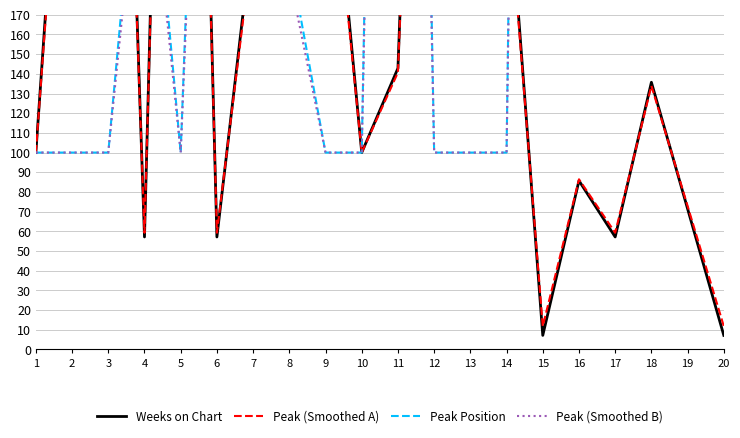

What are all the series names shown in the legend?

Weeks on Chart, Peak (Smoothed A), Peak Position, Peak (Smoothed B)